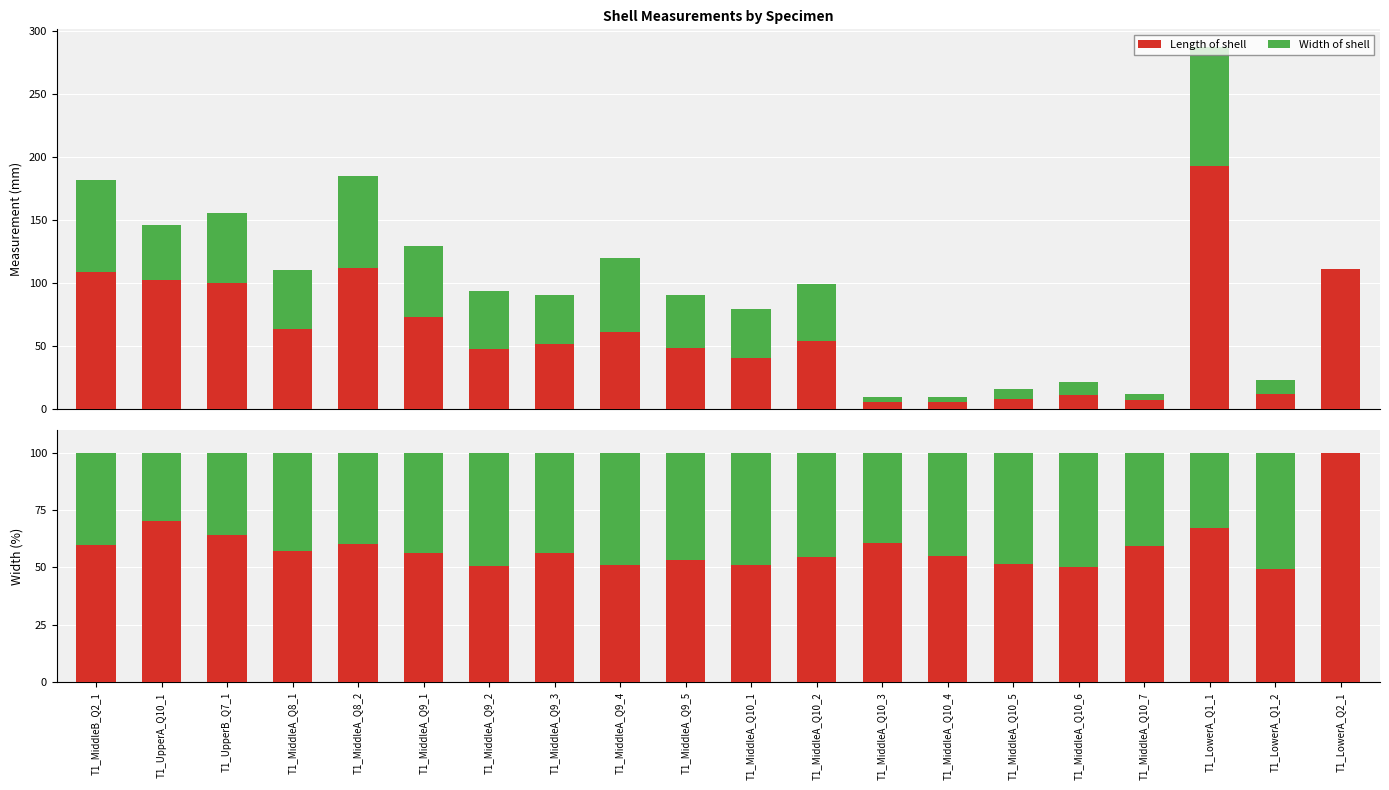

Rank the series at T1_UpperB_Q7_1 from lowest to highest value.

Width of shell, Length of shell